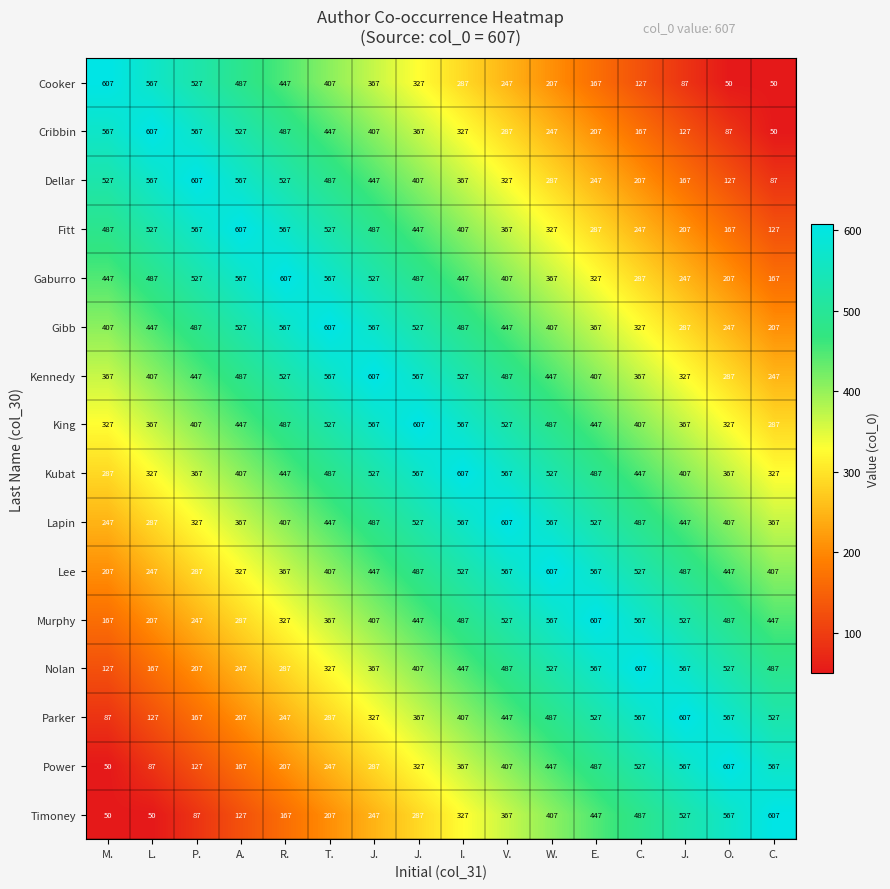

Which series has the widest spread of values?

Cooker